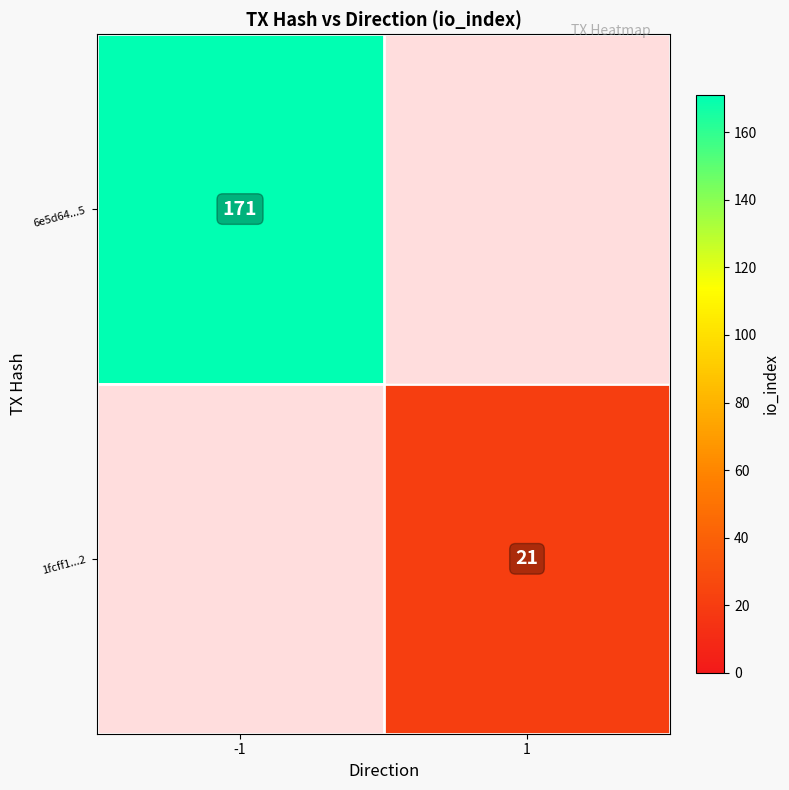

Is it true that 6e5d64...5 equals 62 at -1?

False